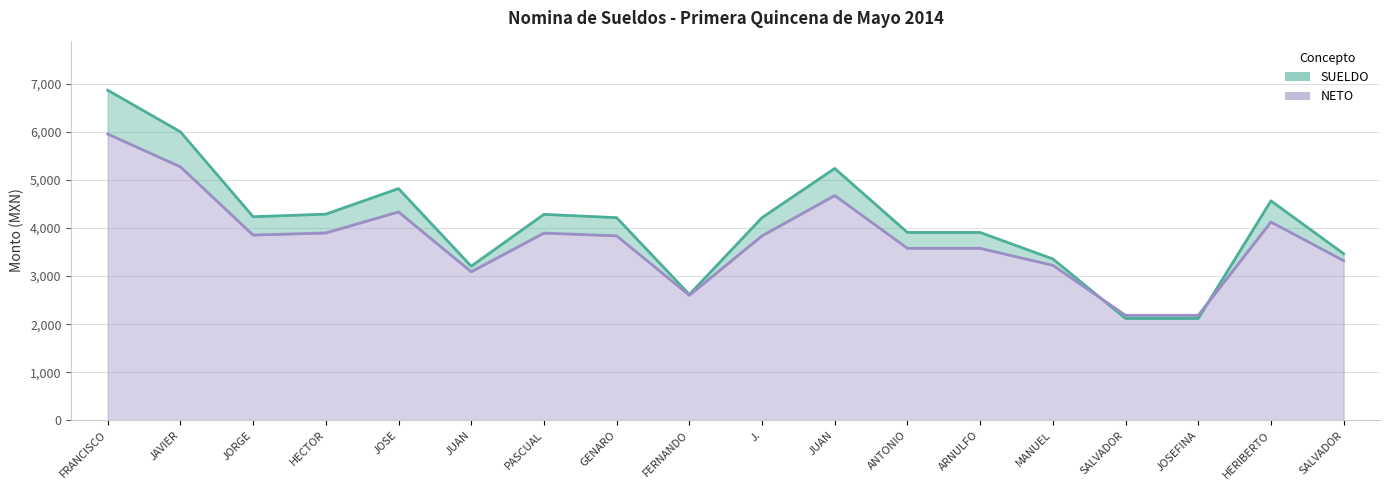

What is the total value across all series at ARNULFO?

7484